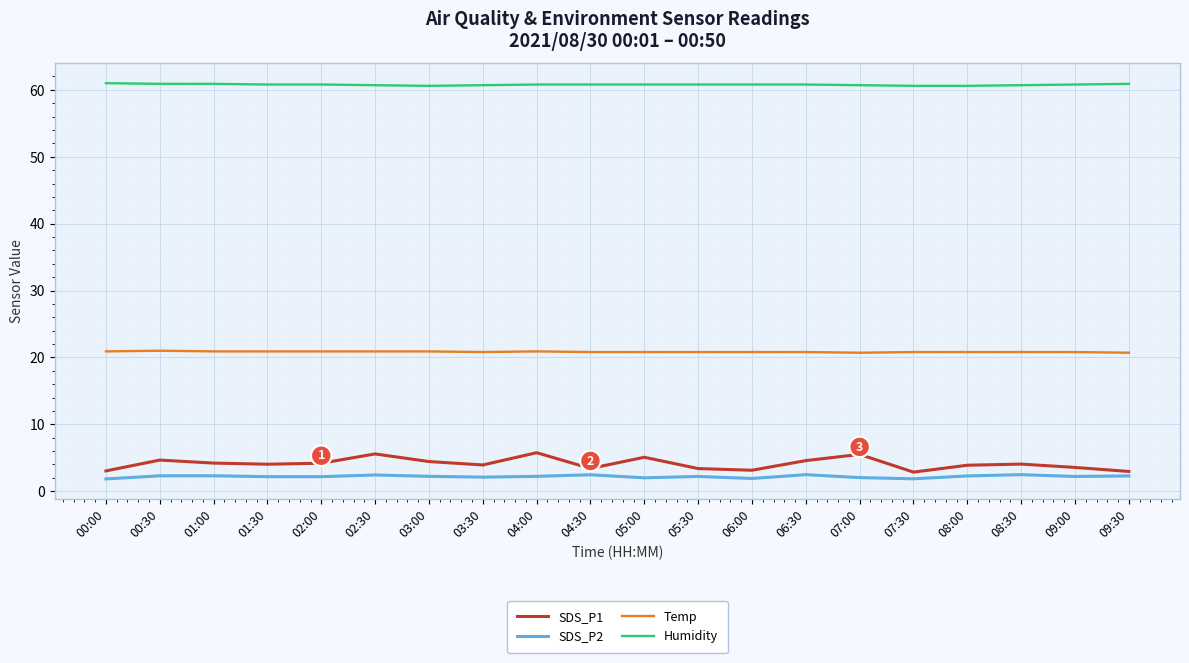

What is the maximum value for SDS_P2?

2.5